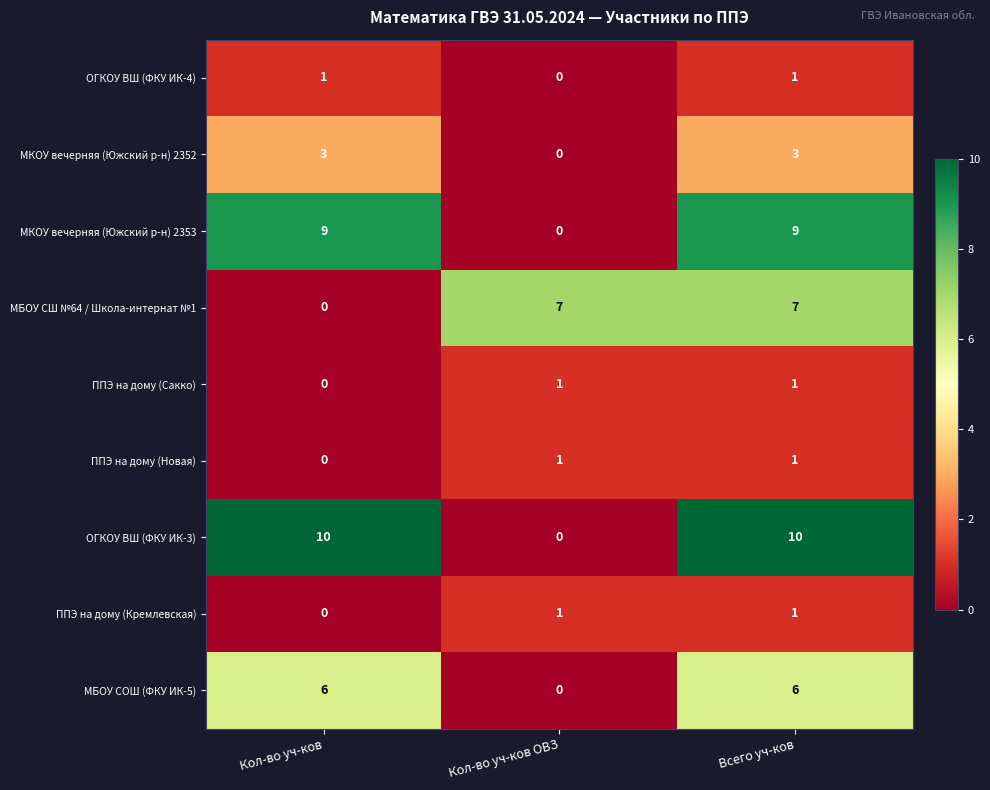

Which series has the widest spread of values?

ОГКОУ ВШ (ФКУ ИК-3)